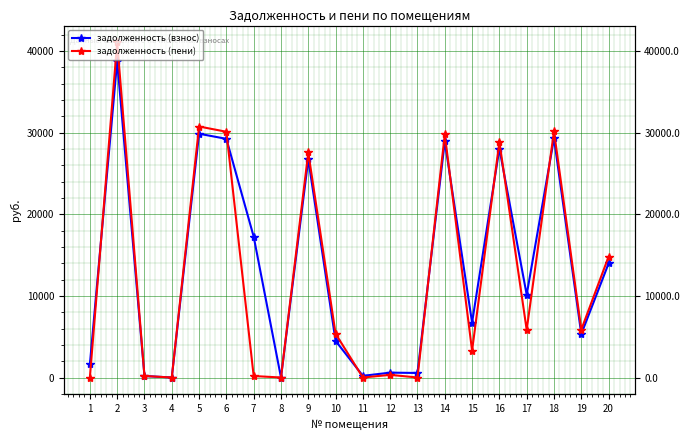

Where is the first local maximum for задолженность (пени)?

2